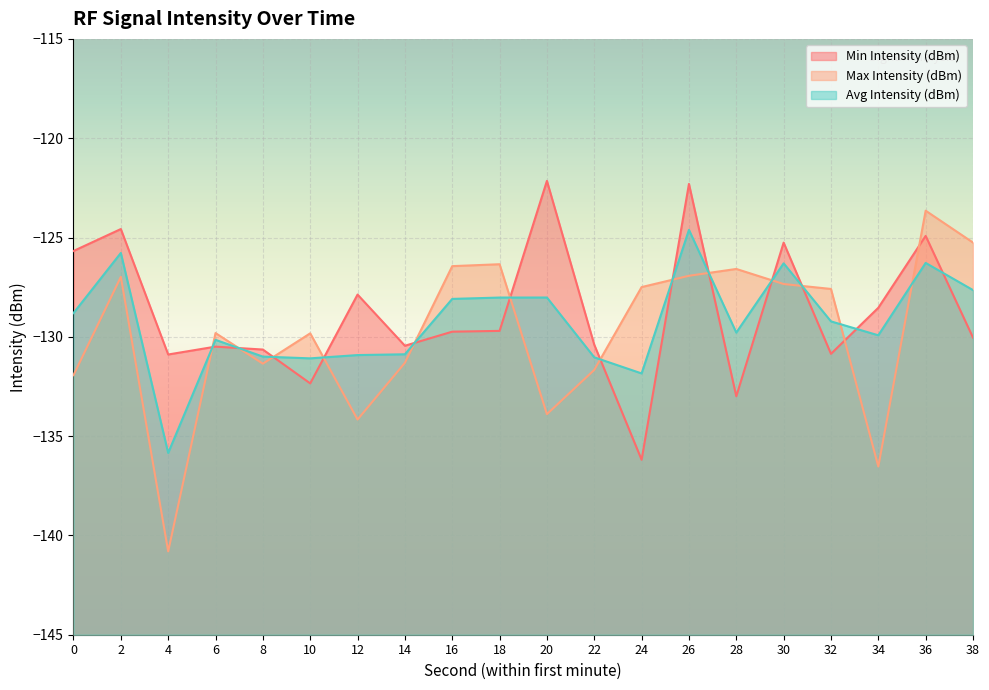

Count the number of categories in the chart.

20